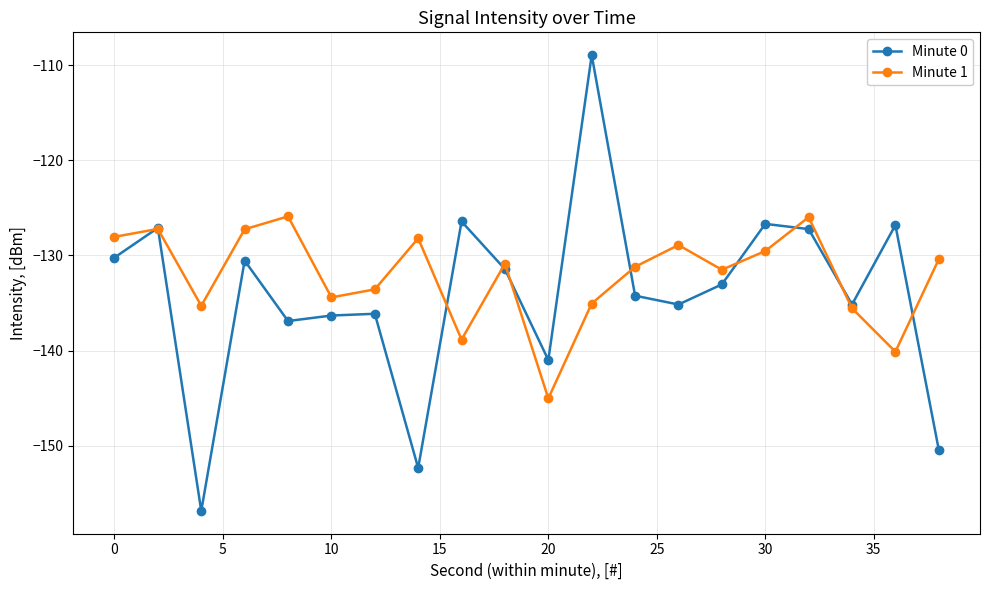

Rank the series by their maximum value, from lowest to highest.

Minute 1, Minute 0